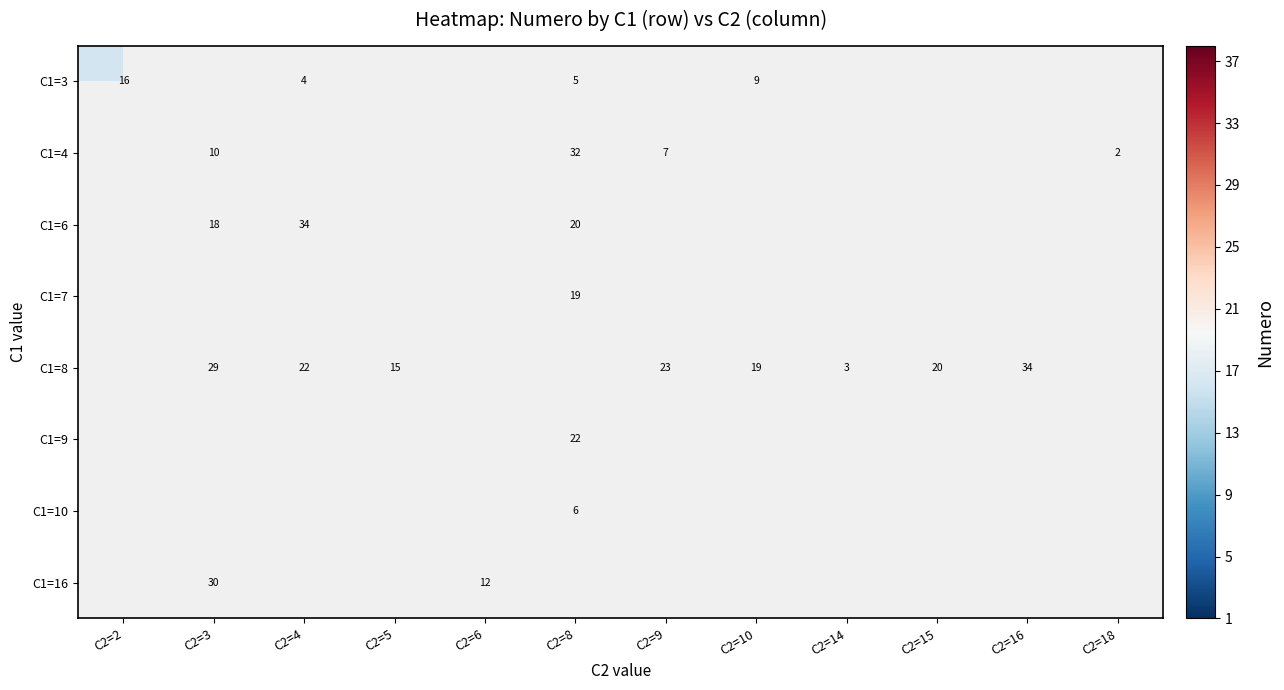

The C1=8 series shows 3 at C2=14. True or false?

True